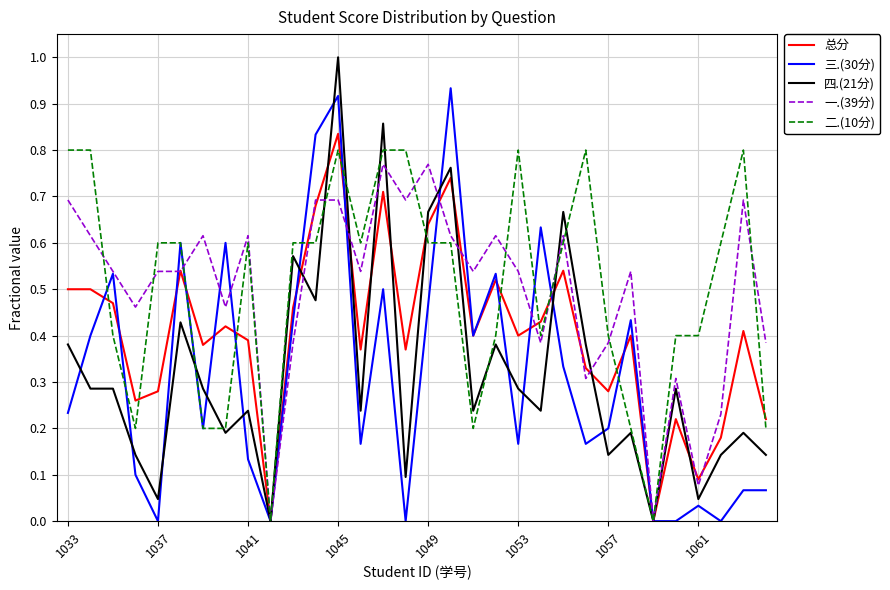

What is the greatest value displayed?

1.0